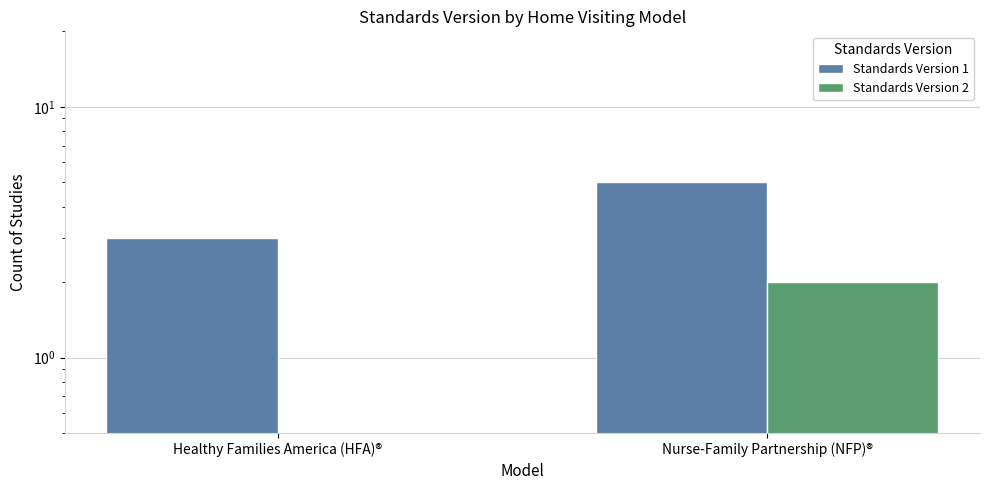

The Standards Version 2 series shows 0 at Healthy Families America (HFA)®. True or false?

True